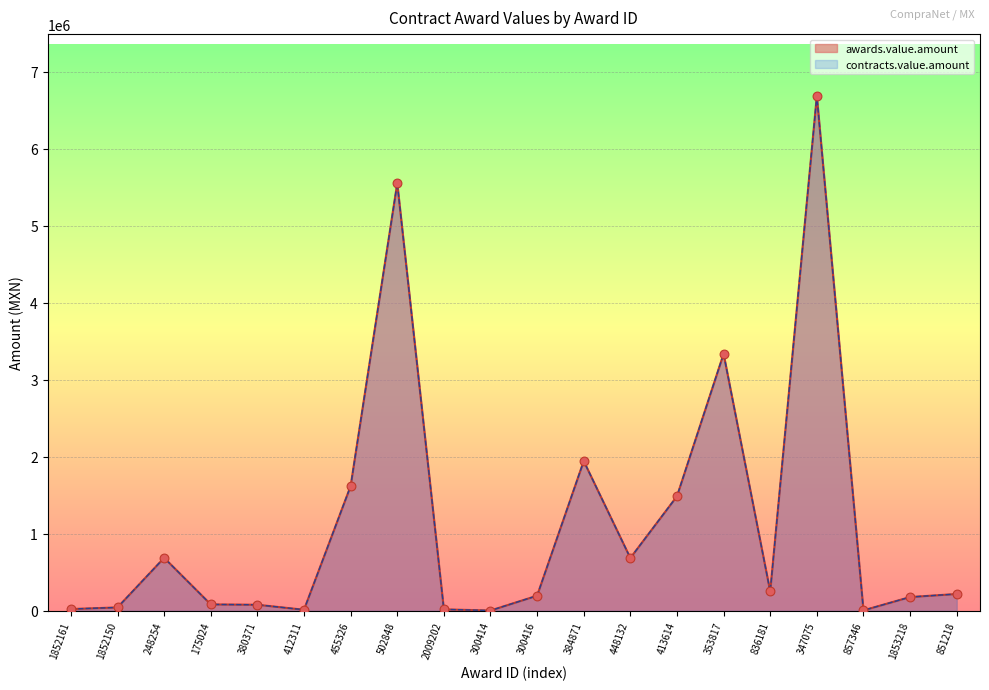

What is the total value across all series at 353817?

6671140.8